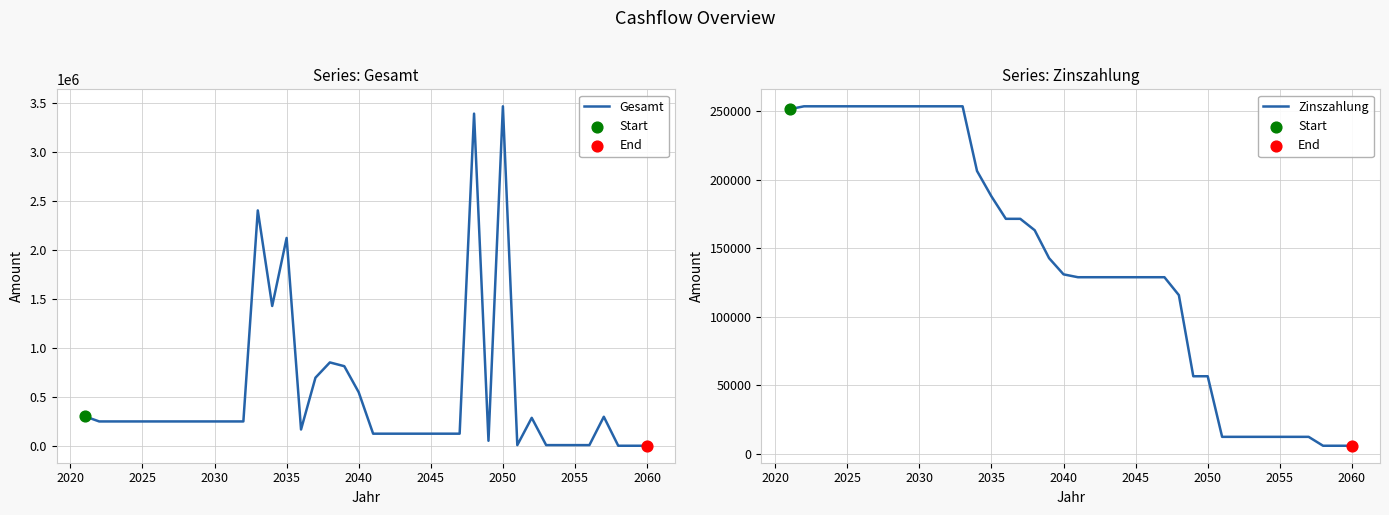

Which series reaches the minimum Y coordinate?

Gesamt